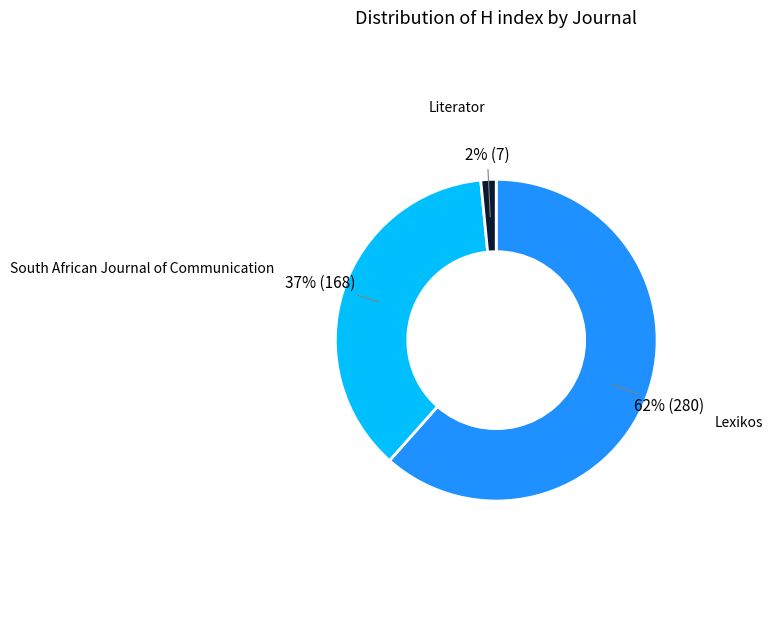

Is there a majority slice in this chart?

Yes